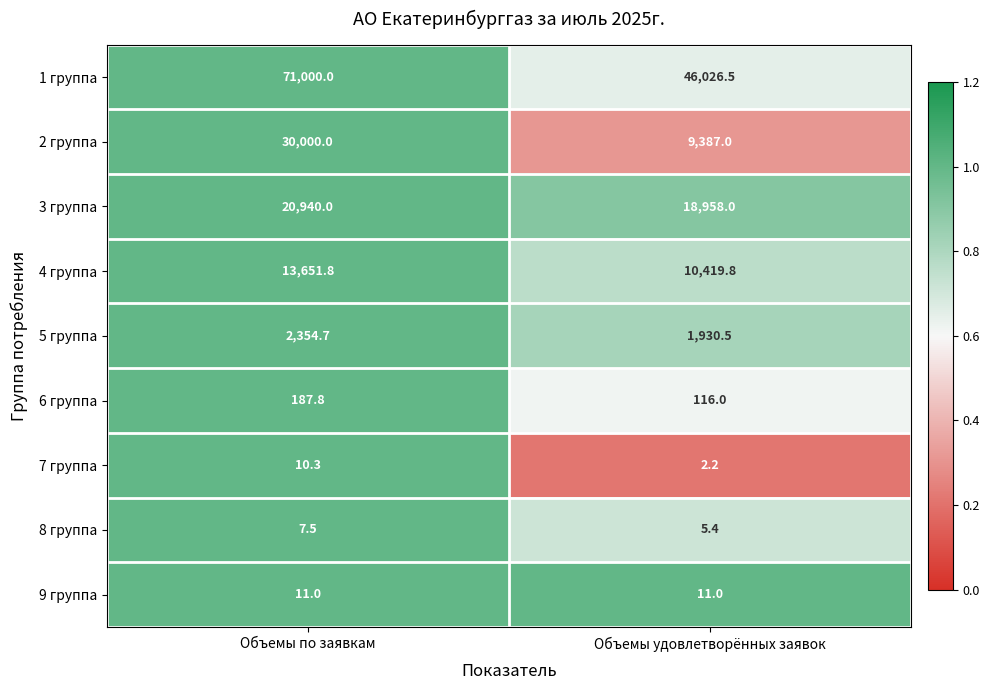

What is the difference between the maximum and minimum values in the 6 группа series?

71.8